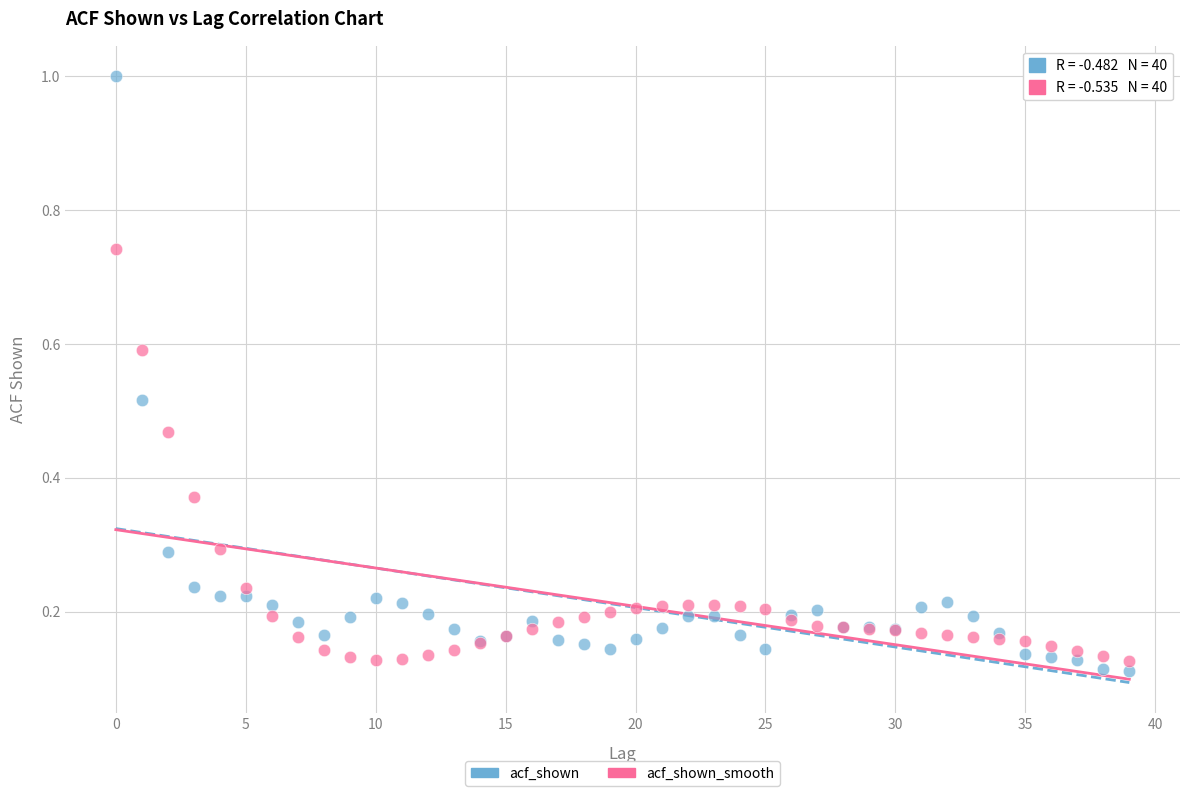

Which series reaches the maximum Y coordinate?

acf_shown